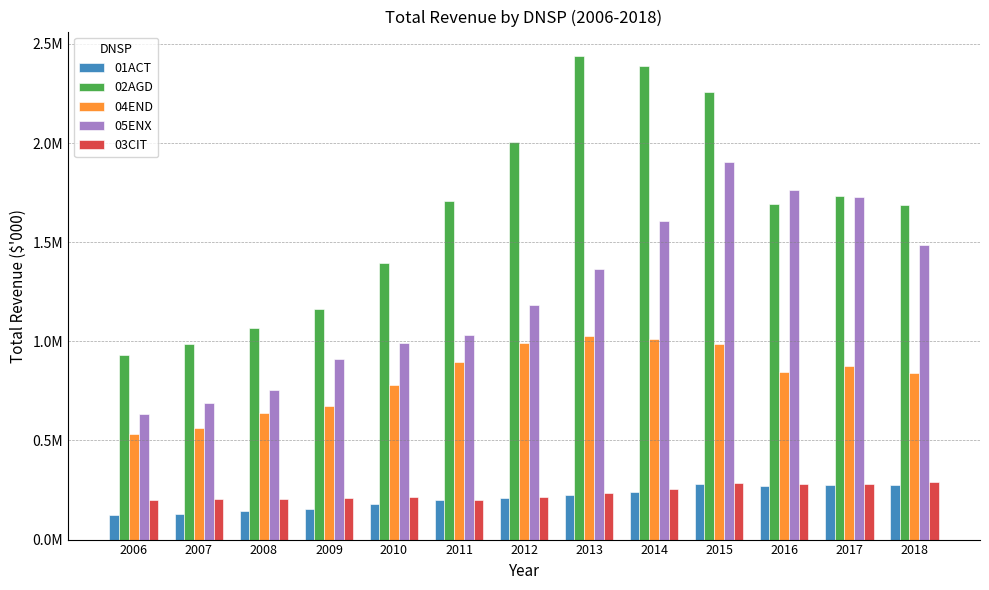

Which has a higher value, 2013 or 2016?

2016